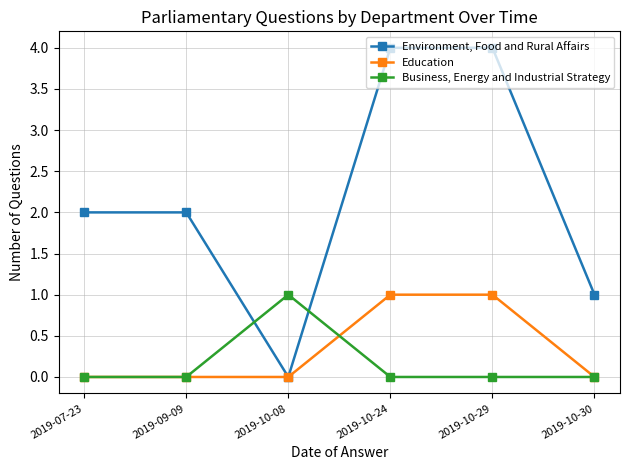

Which series has the largest total across all categories?

Environment, Food and Rural Affairs